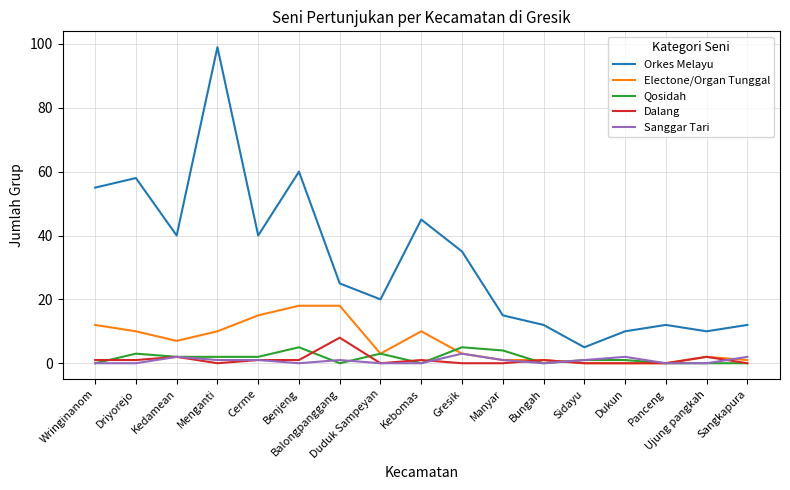

True or false: Orkes Melayu and Electone/Organ Tunggal cross at least once.

False